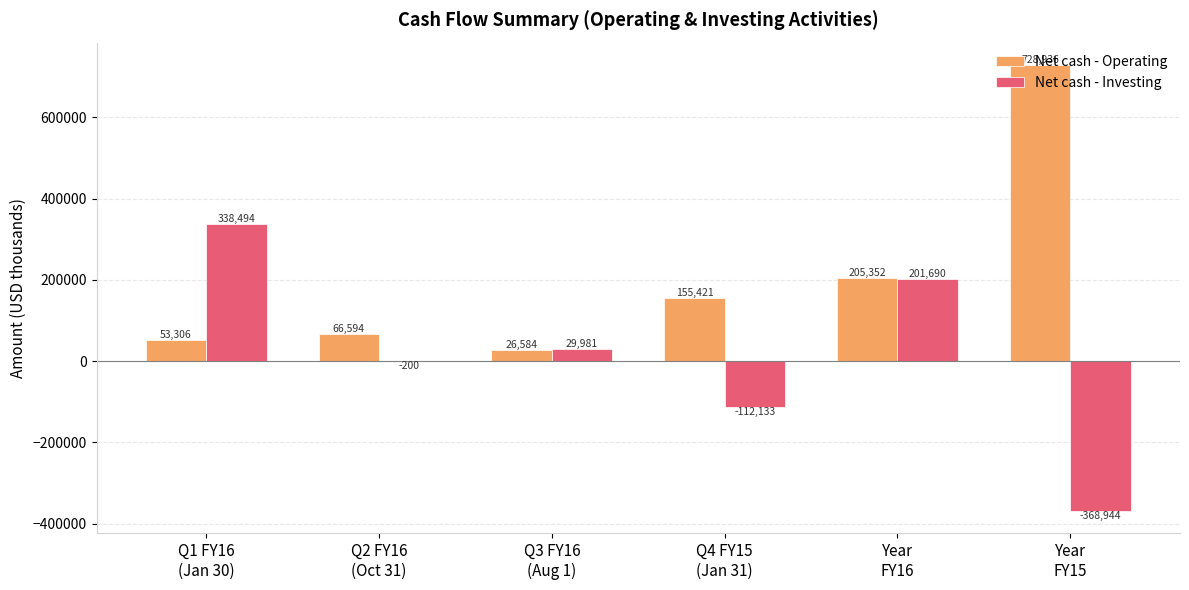

How many Net cash - Investing values are between -112133 and 201690?

4